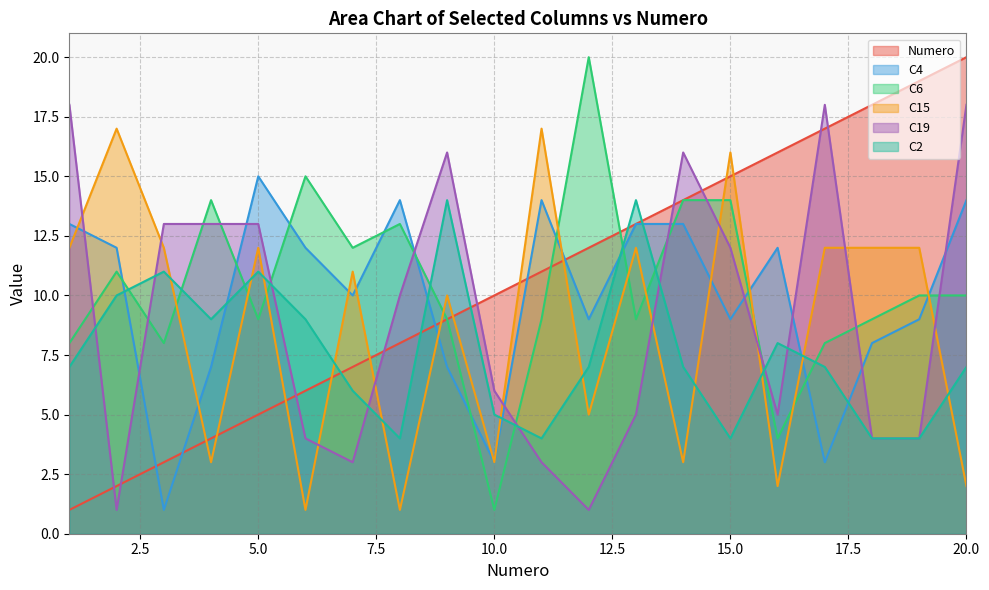

Reading left to right, what are all the values shown in this chart?

Numero: 1=1	2=2	3=3	4=4	5=5	6=6	7=7	8=8	9=9	10=10	11=11	12=12	13=13	14=14	15=15	16=16	17=17	18=18	19=19	20=20
C4: 1=13	2=12	3=1	4=7	5=15	6=12	7=10	8=14	9=7	10=3	11=14	12=9	13=13	14=13	15=9	16=12	17=3	18=8	19=9	20=14
C6: 1=8	2=11	3=8	4=14	5=9	6=15	7=12	8=13	9=9	10=1	11=9	12=20	13=9	14=14	15=14	16=4	17=8	18=9	19=10	20=10
C15: 1=12	2=17	3=12	4=3	5=12	6=1	7=11	8=1	9=10	10=3	11=17	12=5	13=12	14=3	15=16	16=2	17=12	18=12	19=12	20=2
C19: 1=18	2=1	3=13	4=13	5=13	6=4	7=3	8=10	9=16	10=6	11=3	12=1	13=5	14=16	15=12	16=5	17=18	18=4	19=4	20=18
C2: 1=7	2=10	3=11	4=9	5=11	6=9	7=6	8=4	9=14	10=5	11=4	12=7	13=14	14=7	15=4	16=8	17=7	18=4	19=4	20=7